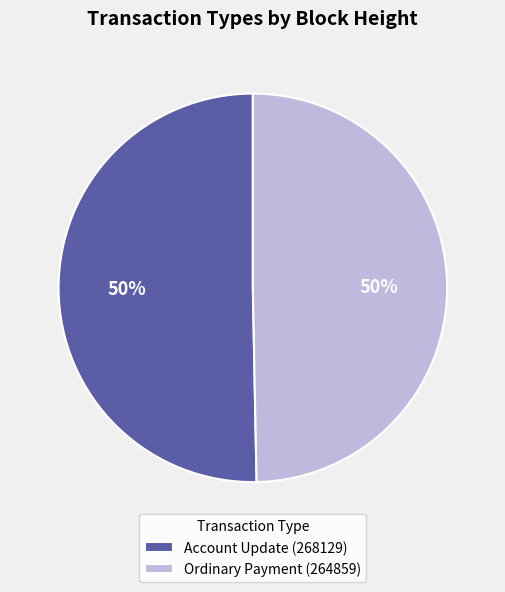

Is it true that Account Update (268129) is 40% of the pie?

False